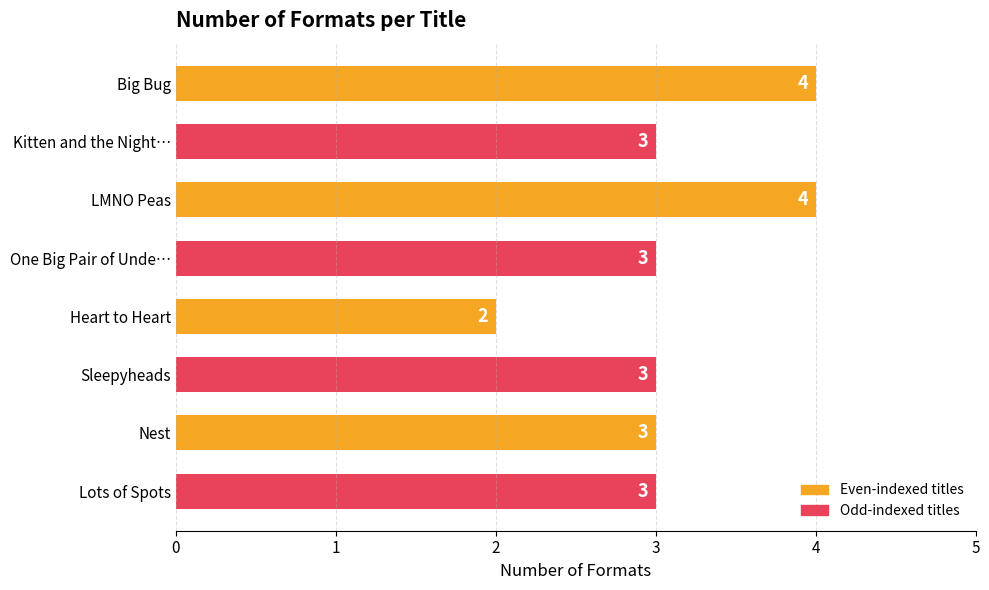

Reading top to bottom, what are all the values shown in this chart?

Big Bug=4	Kitten and the Night…=3	LMNO Peas=4	One Big Pair of Unde…=3	Heart to Heart=2	Sleepyheads=3	Nest=3	Lots of Spots=3